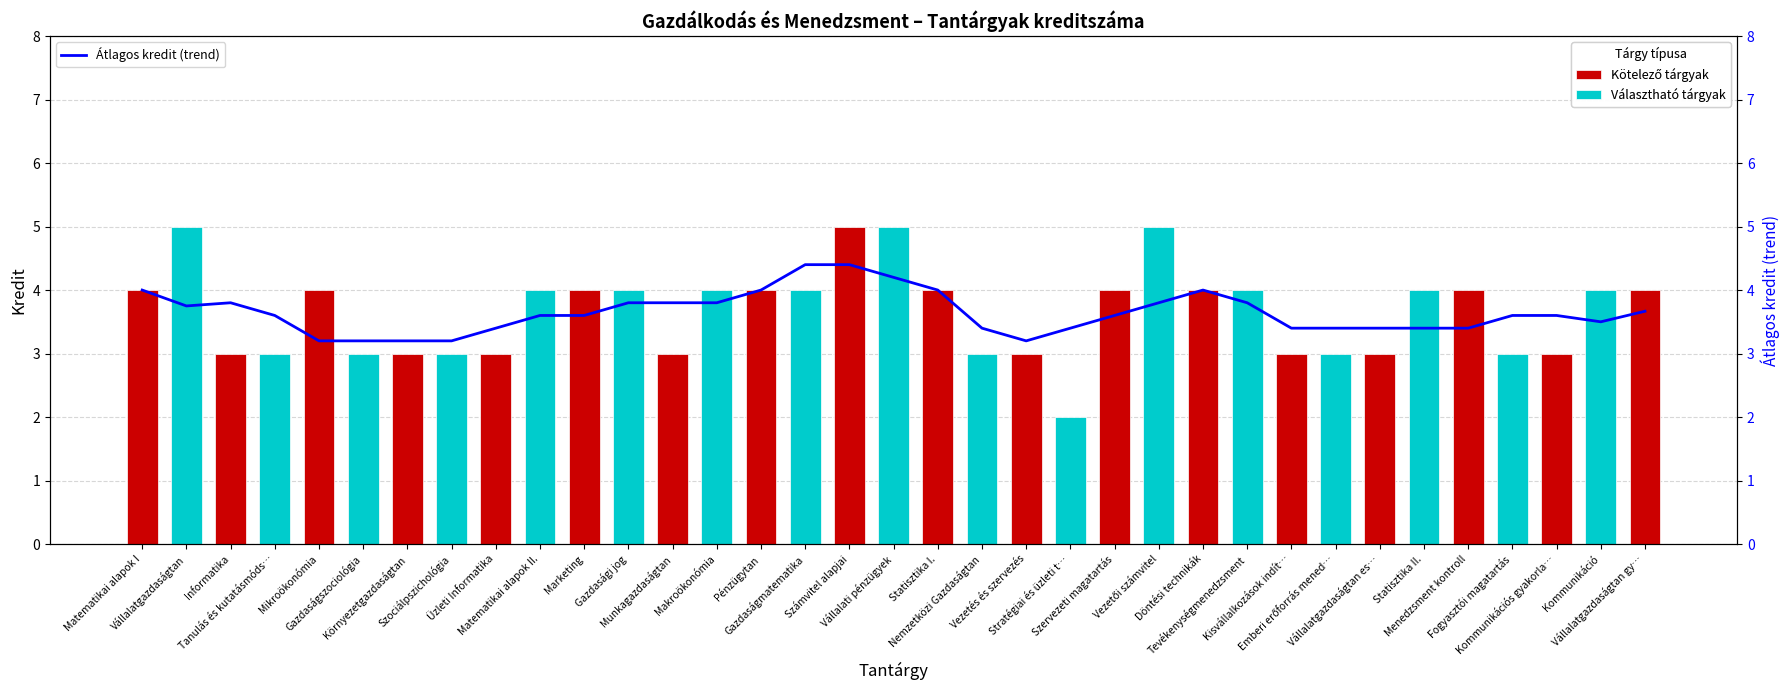

Reading left to right, what are all the values shown in this chart?

4.0	3.8	3.8	3.6	3.2	3.2	3.2	3.2	3.4	3.6	3.6	3.8	3.8	3.8	4.0	4.4	4.4	4.2	4.0	3.4	3.2	3.4	3.6	3.8	4.0	3.8	3.4	3.4	3.4	3.4	3.4	3.6	3.6	3.5	3.7